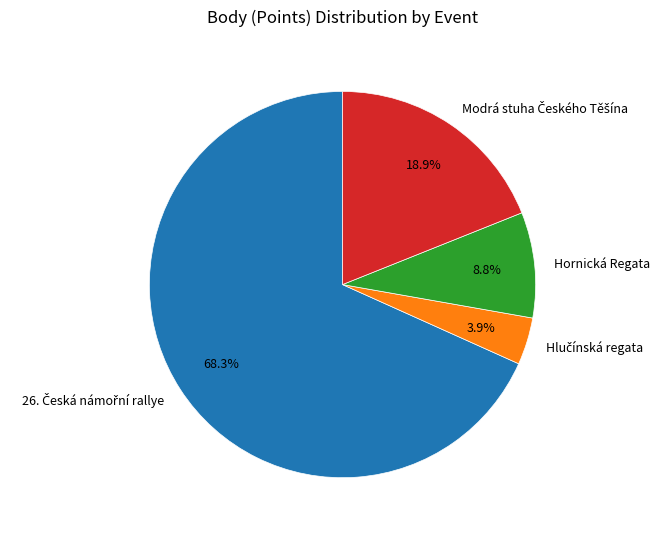

Does any single category account for the majority?

Yes